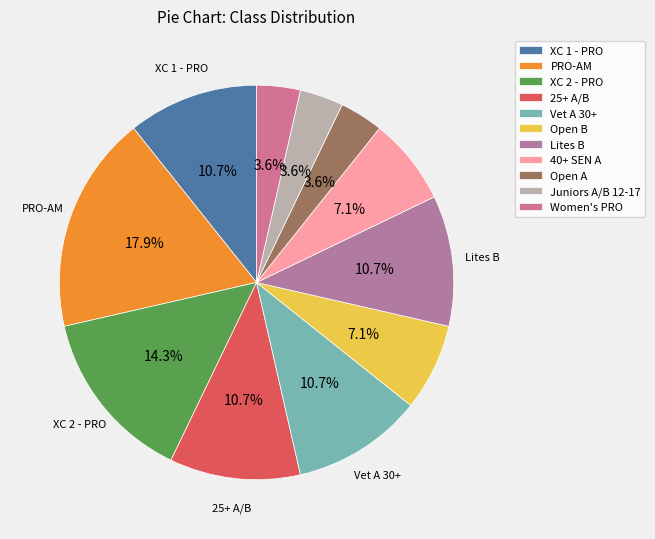

Is the sum of Vet A 30+ and 25+ A/B greater than half?

No